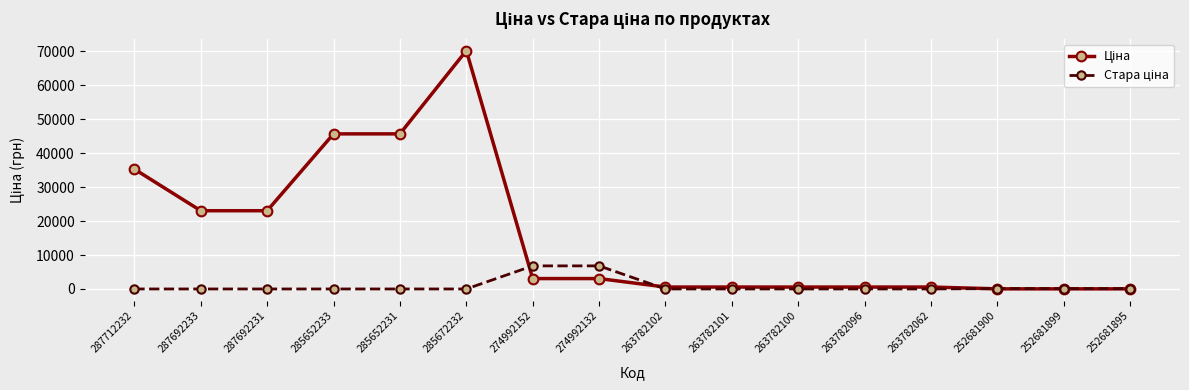

What is the difference between the highest and lowest values at 287692233?

23040.4